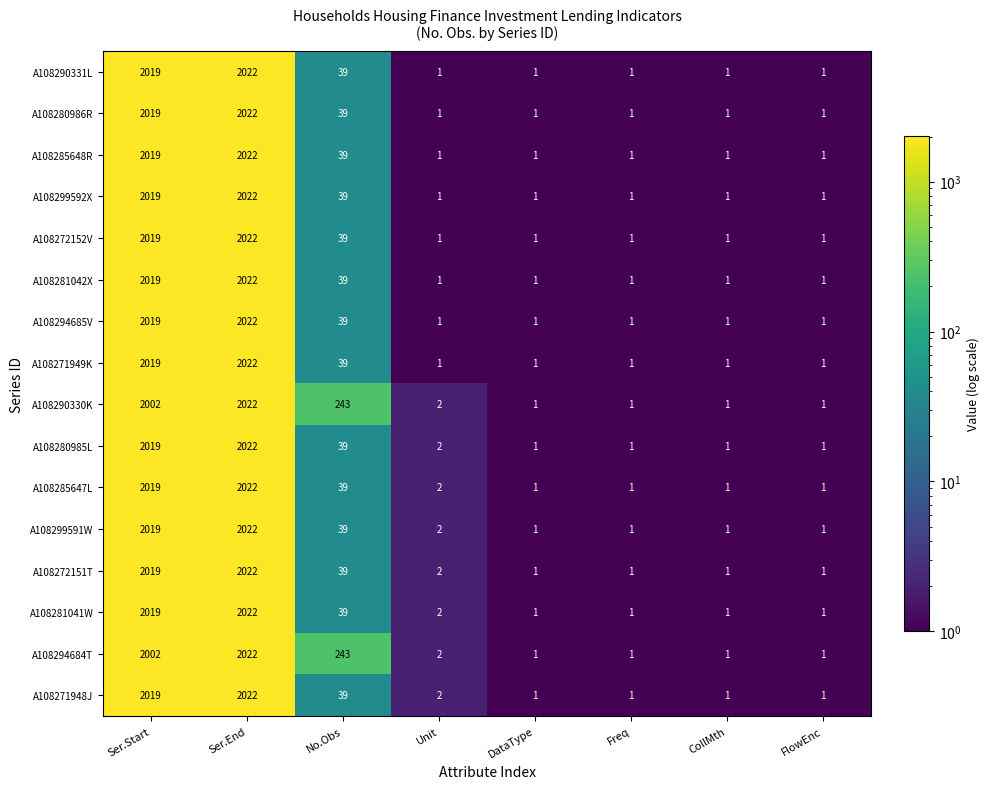

At which label is A108299592X closest to 1011?

No.Obs